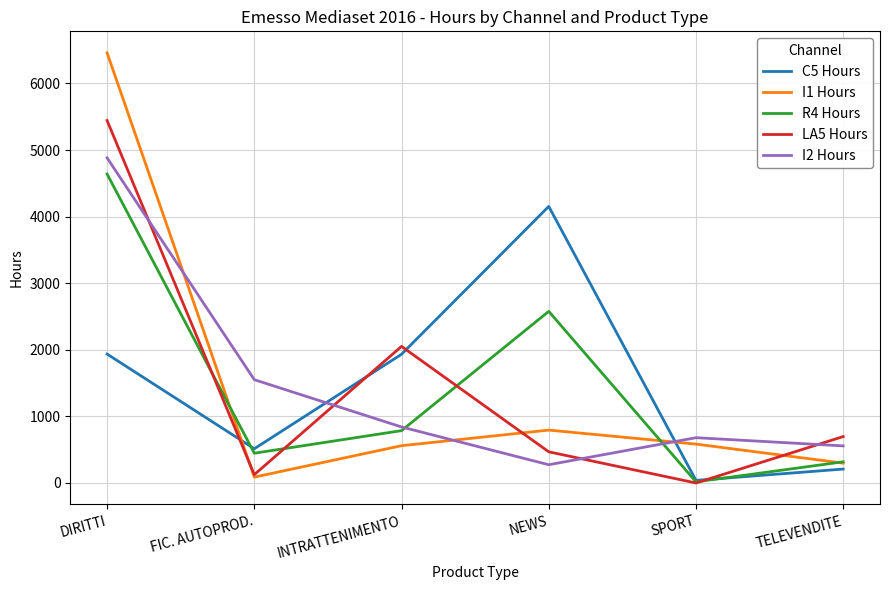

Which series ends up on top after the final intersection of C5 Hours and I2 Hours?

I2 Hours